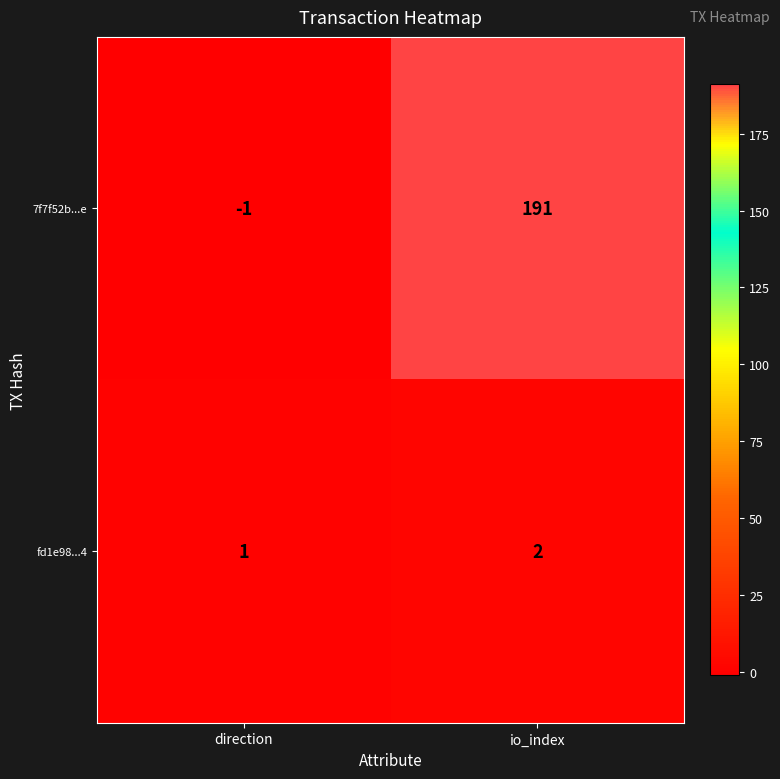

Which series has the widest spread of values?

7f7f52b...e